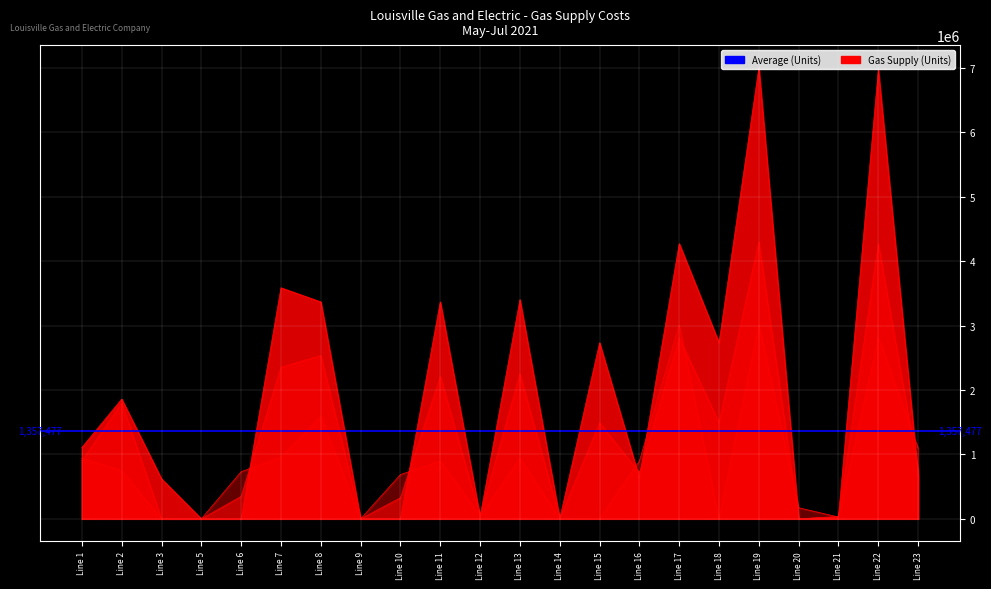

What is the maximum value for May 2021?

3010000